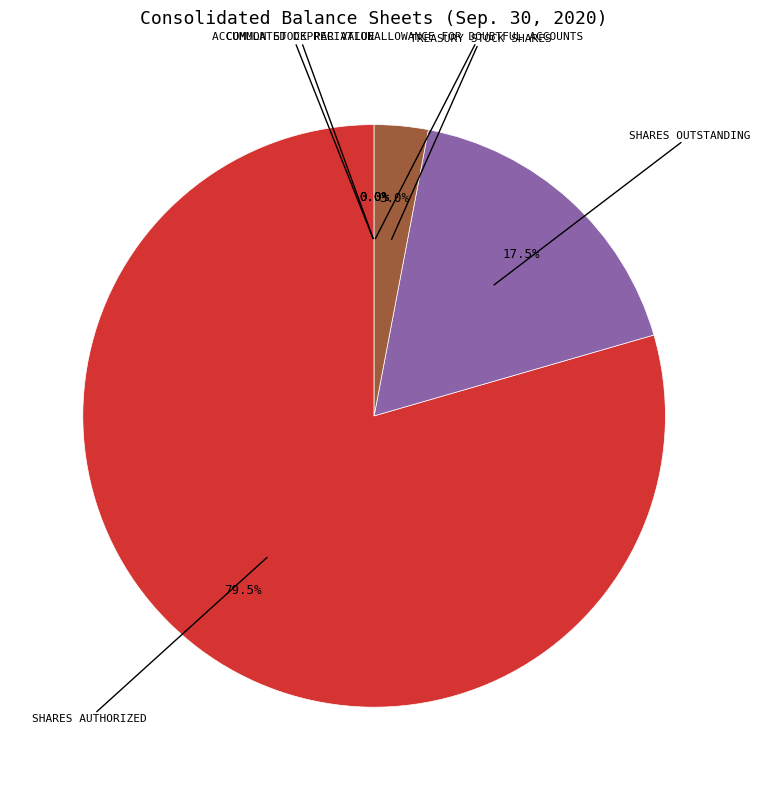

How many slices are in this pie chart?

6